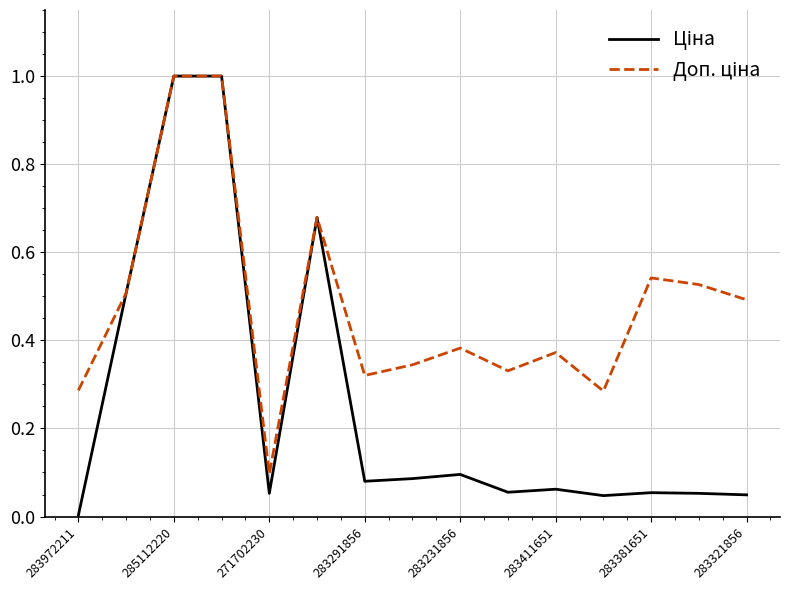

In Ціна, how many points are lower than both neighbors (excluding endpoints)?

4